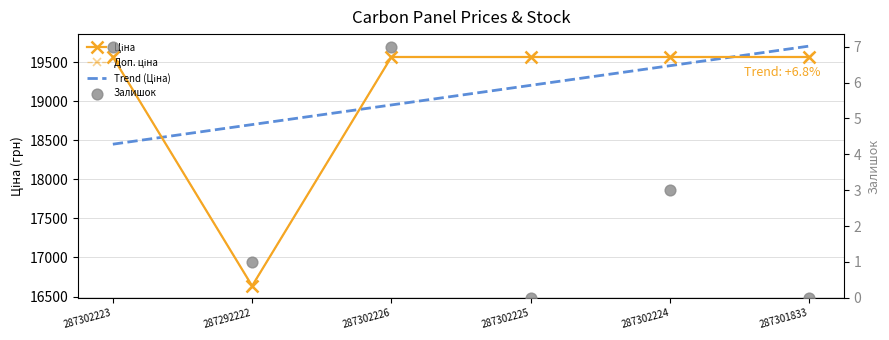

At how many categories does at least one series exceed 17953?

5